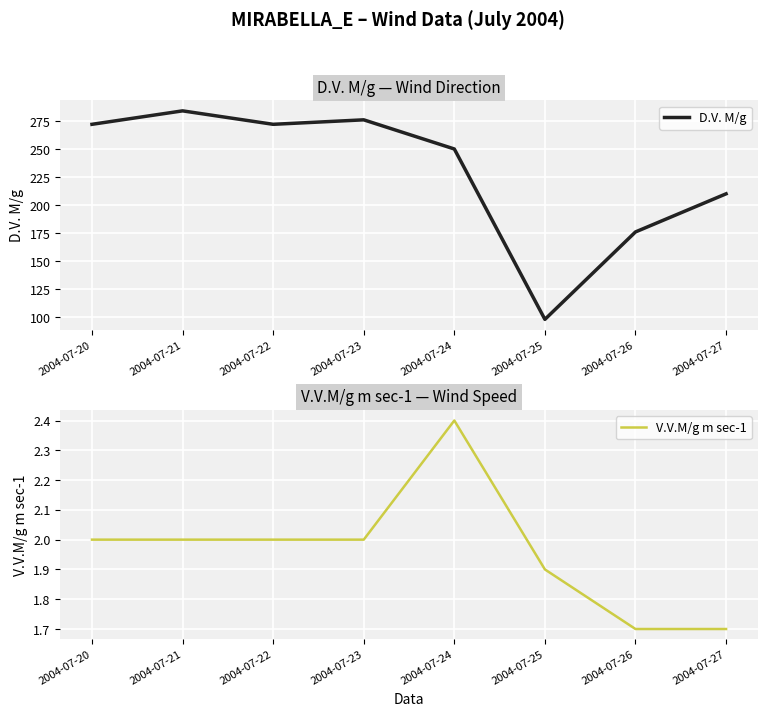

Which series changed the most between 2004-07-26 and 2004-07-27?

D.V. M/g